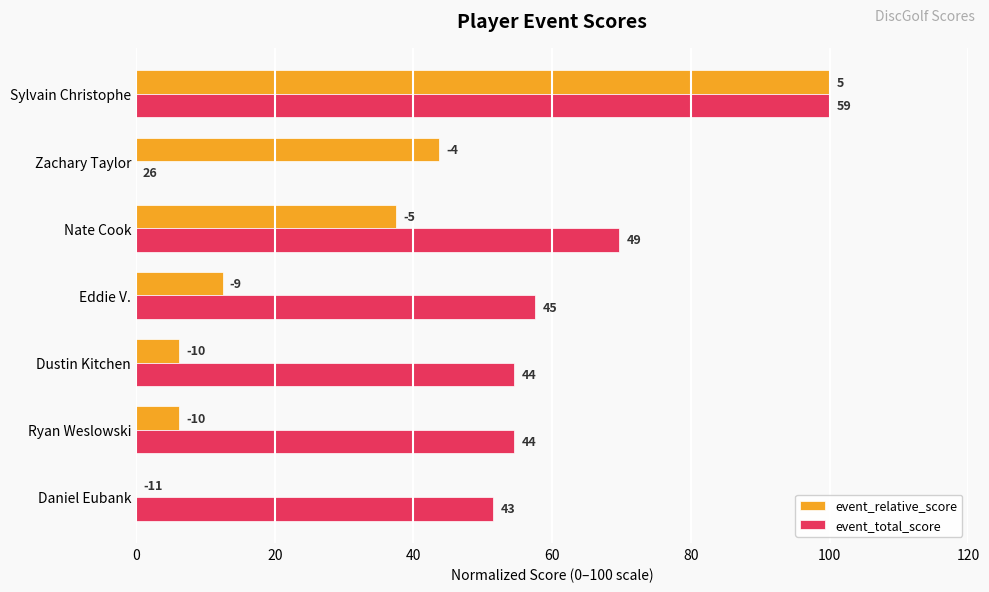

What is the value of the event_total_score bar at the 2nd from the left?

54.5